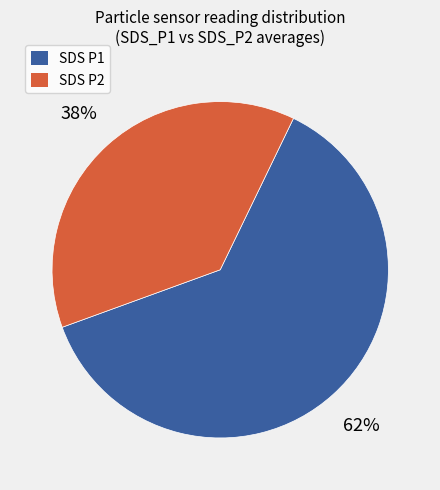

Does any single category account for the majority?

Yes